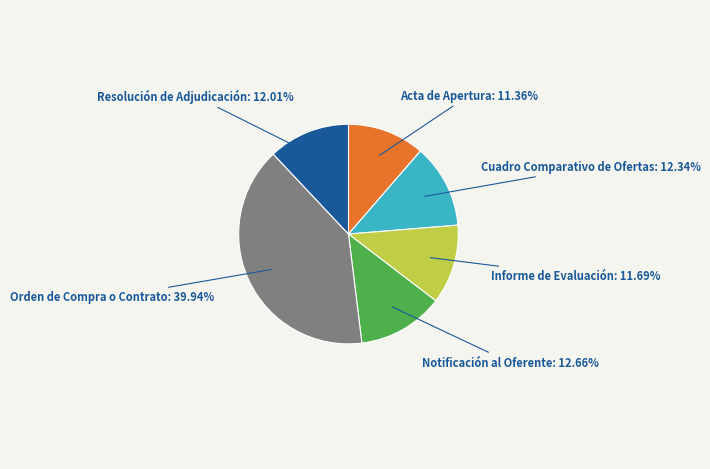

Is there a majority slice in this chart?

No